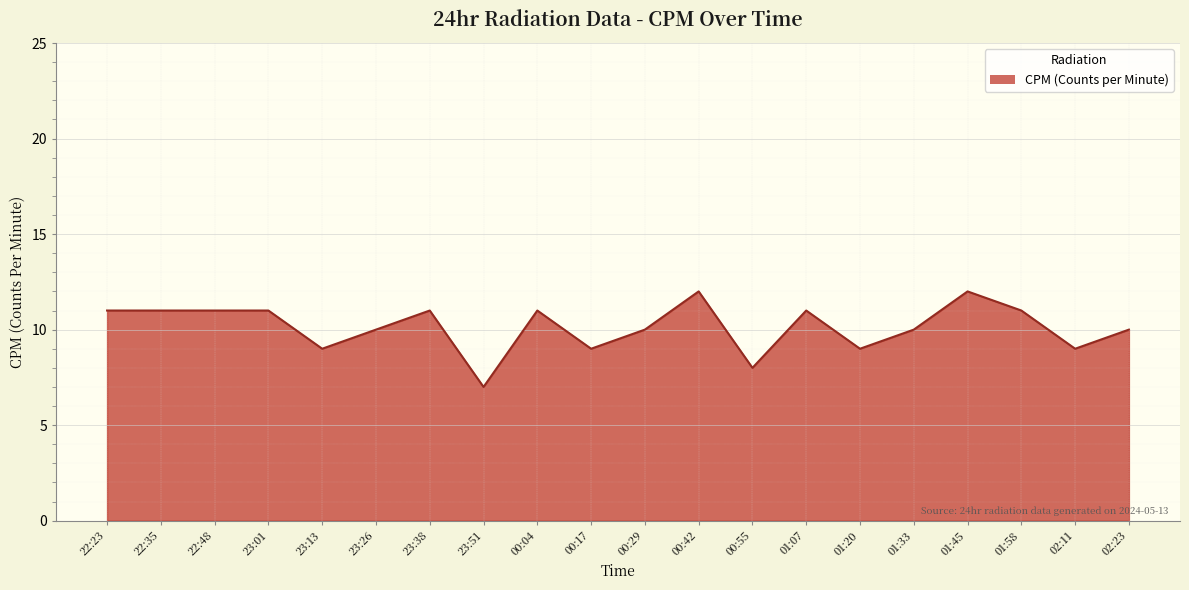

What is the ratio of the value at 22:35 to the value at 01:07?

1.0